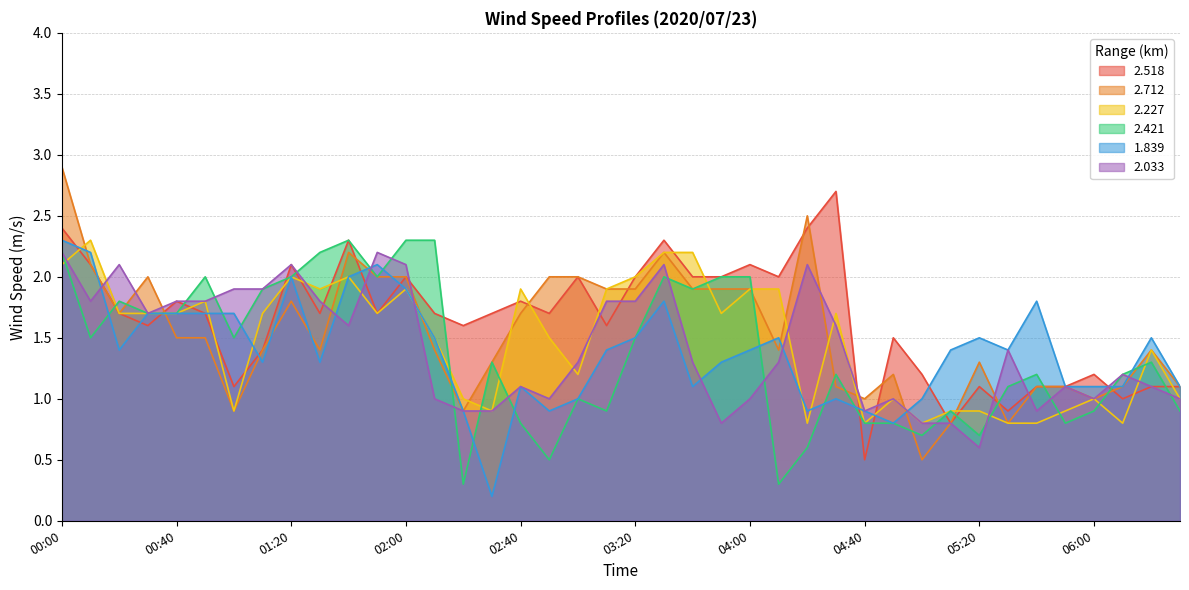

How many interior local valleys does the 2.033 series have?

9